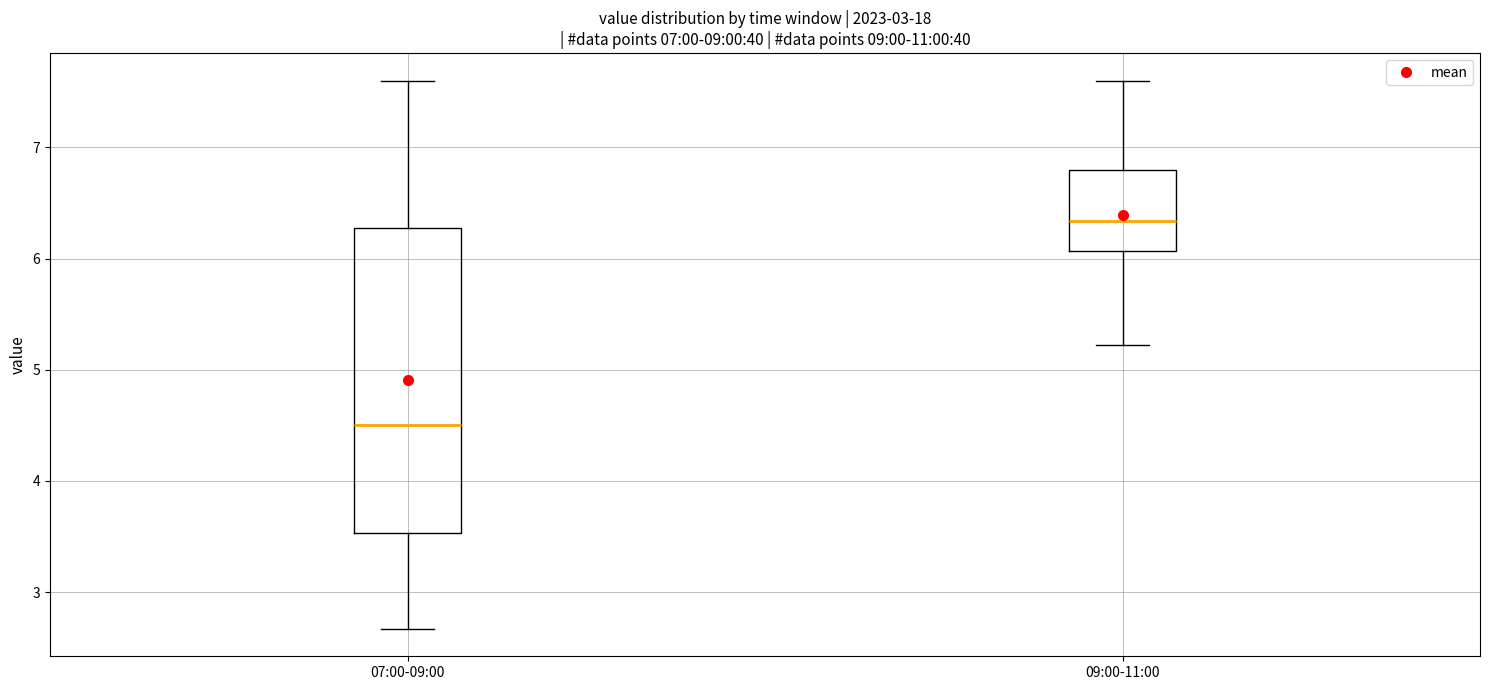

Which box is the tallest, from its lower edge to its upper edge?

07:00-09:00